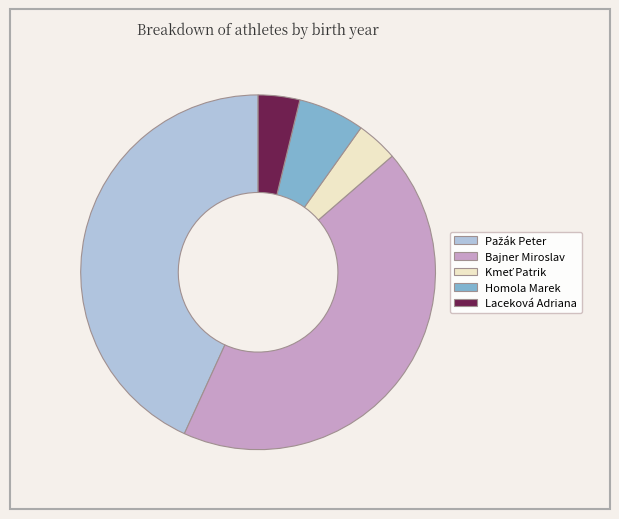

Does Laceková Adriana account for over 50% of the chart?

No